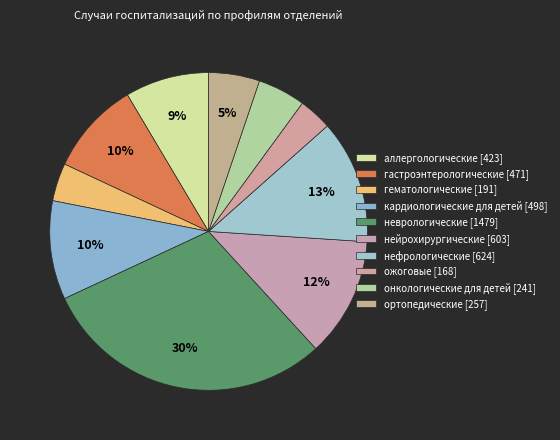

Count the number of slices in the pie.

10